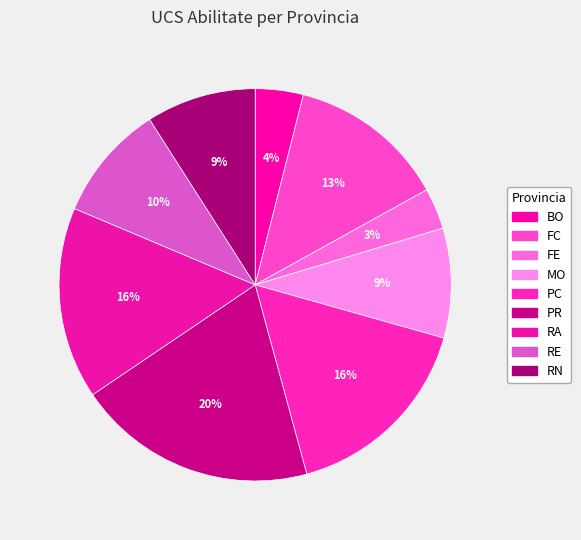

How many segments does this pie chart have?

9